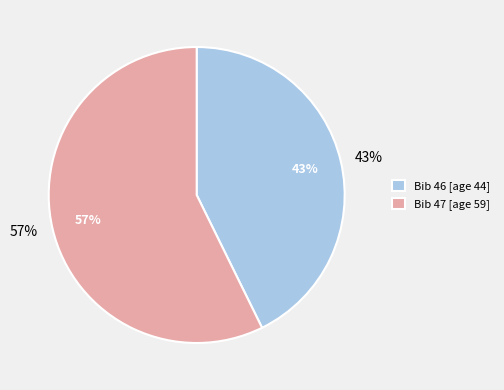

What is the largest slice in the pie chart?

47